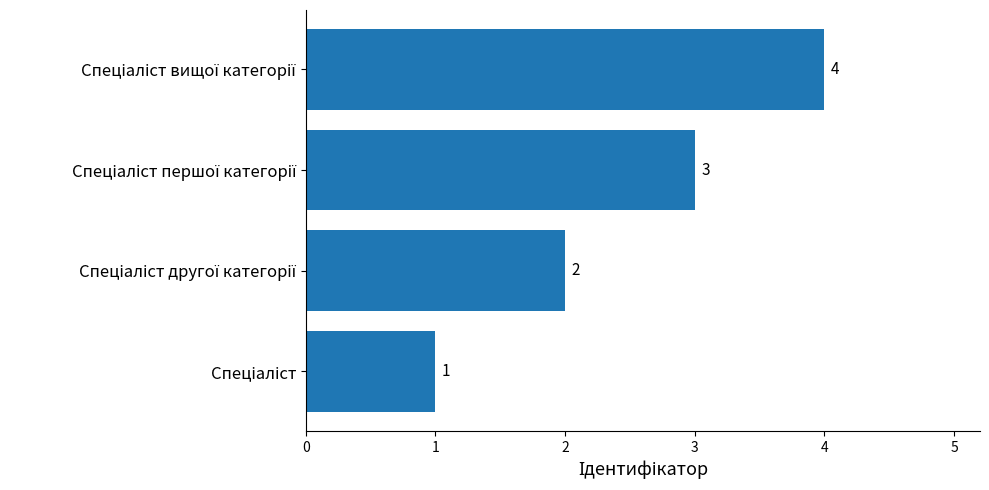

Count the values in the range 2 to 4.

3